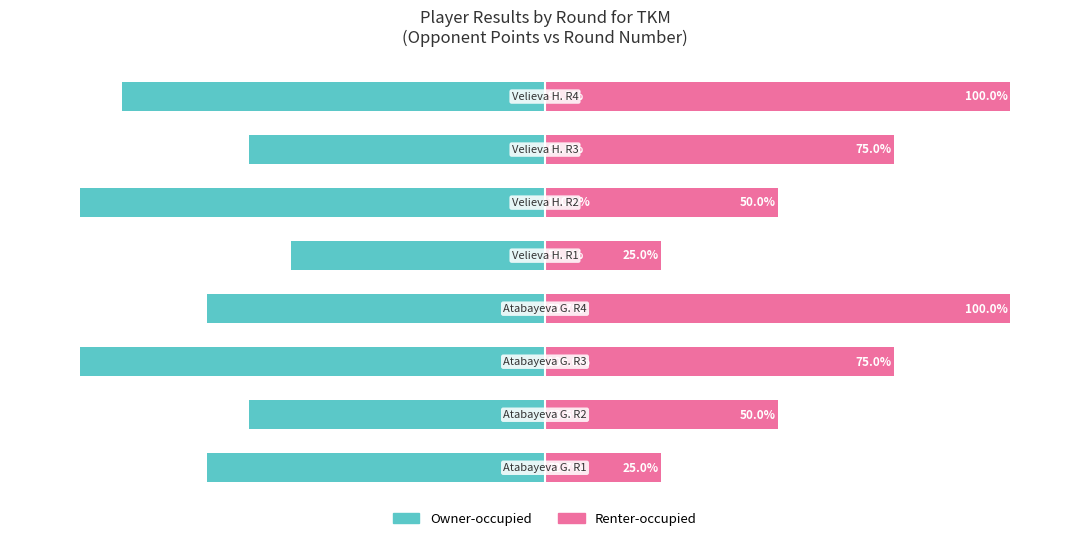

Rank the series by their average value, from lowest to highest.

Owner-occupied, Renter-occupied